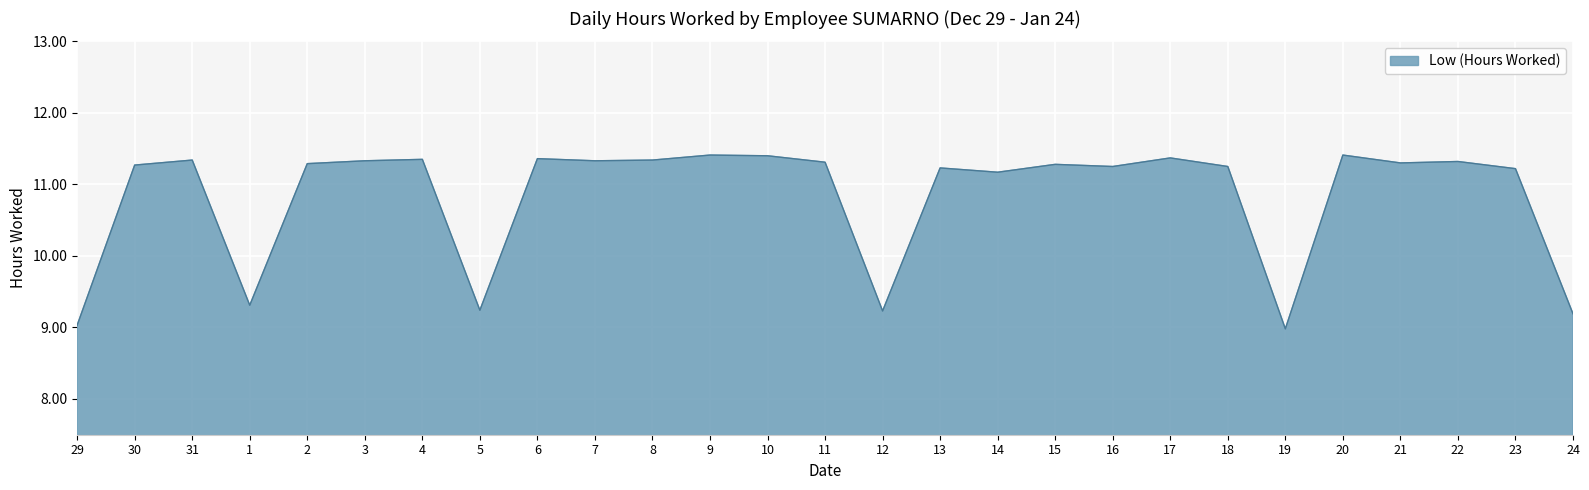

True or false: the data has more than 1 interior local peaks.

True